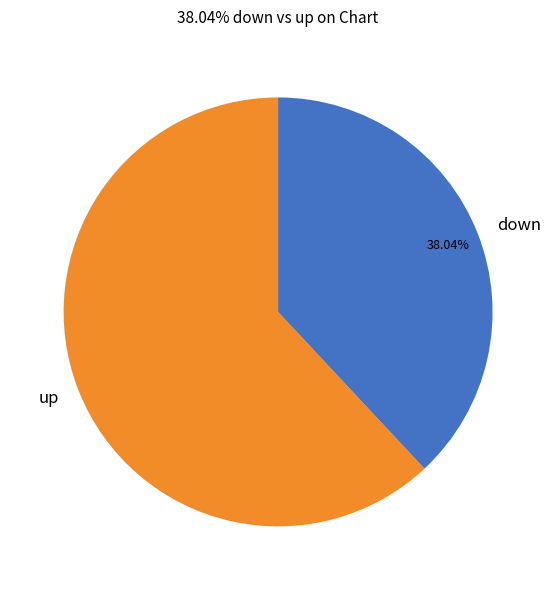

What is the smallest slice in the pie chart?

down